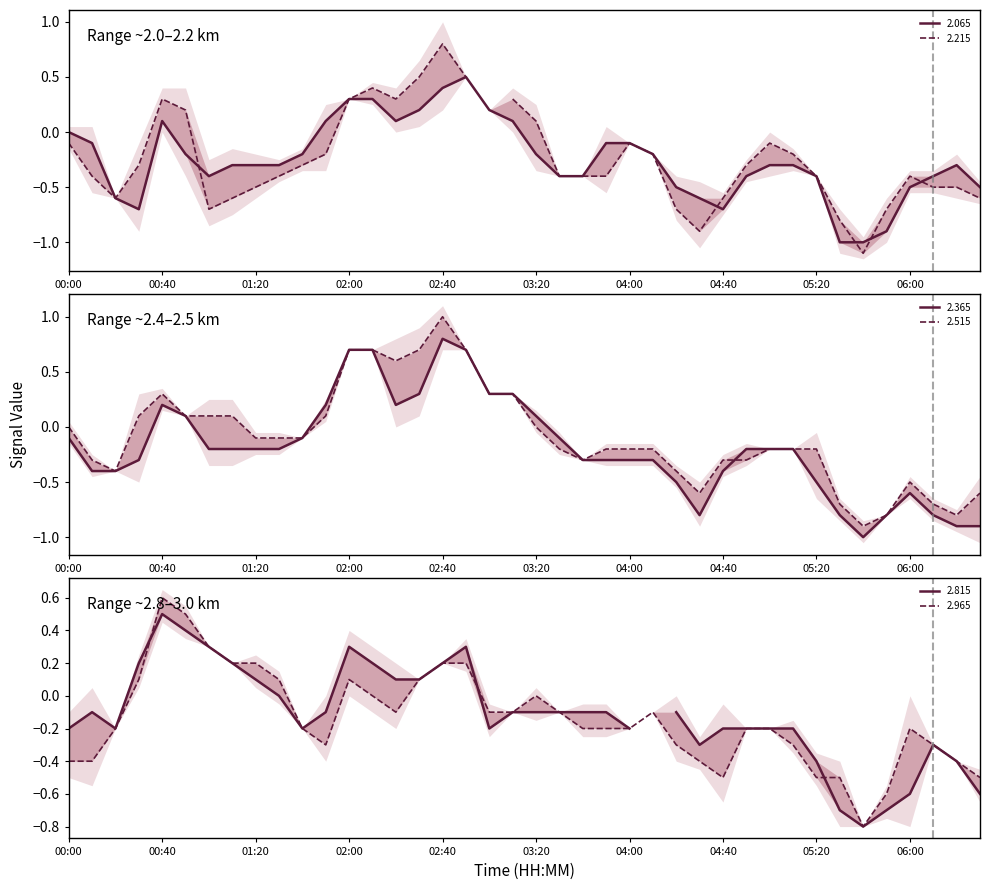

At which label does 2.065 first exceed 0?

00:40